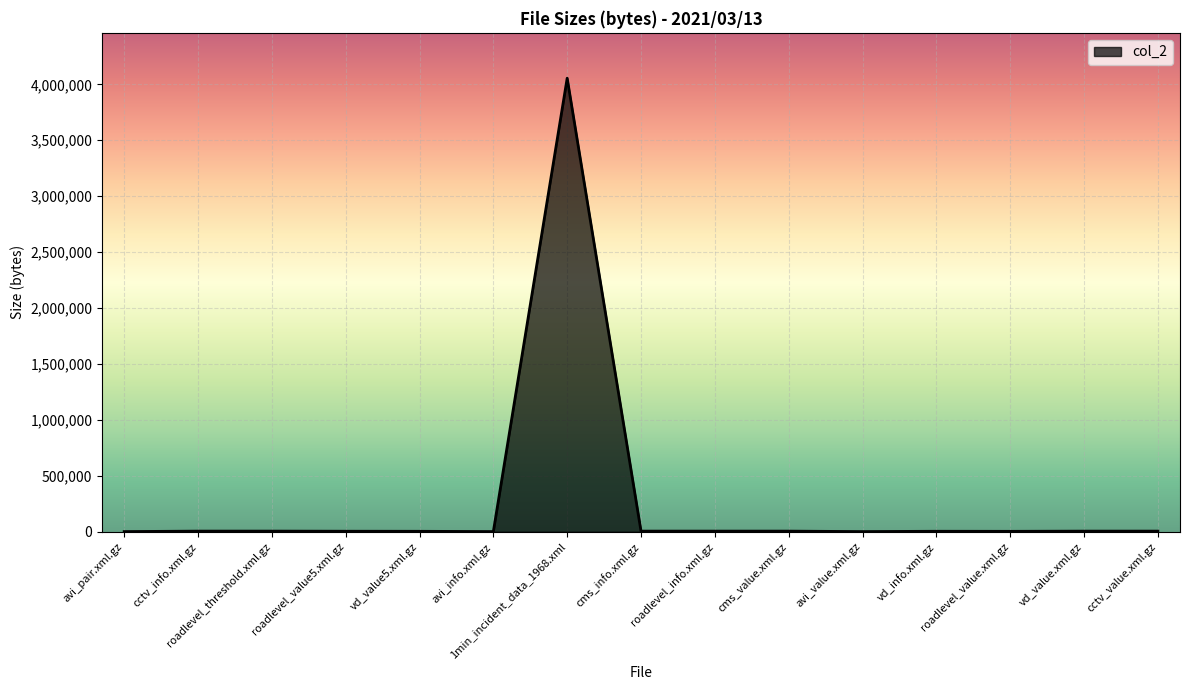

What is the difference between the maximum and minimum values?

4053095